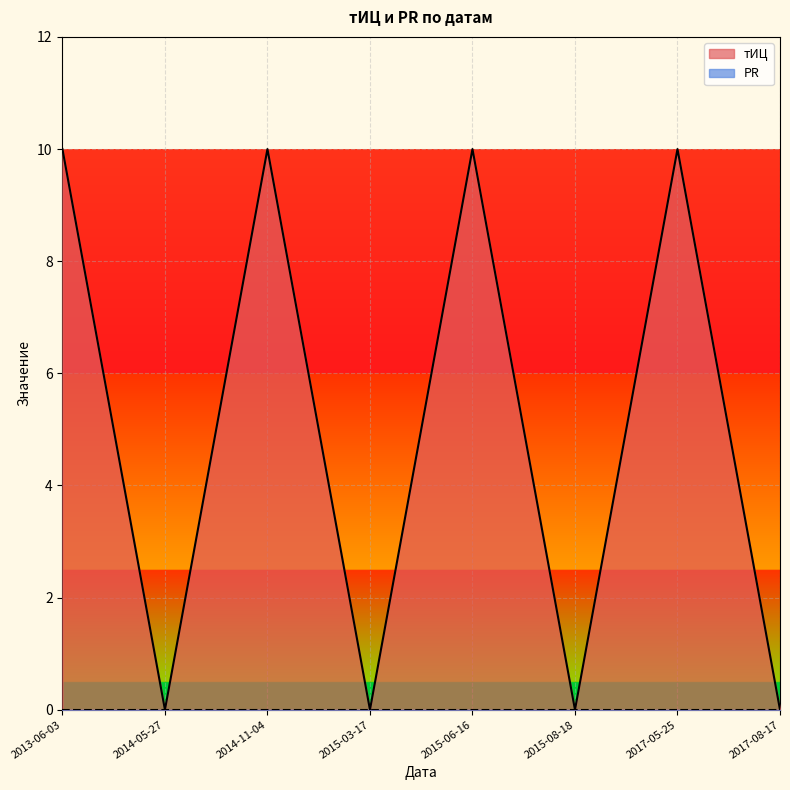

Count the number of data series in this chart.

2